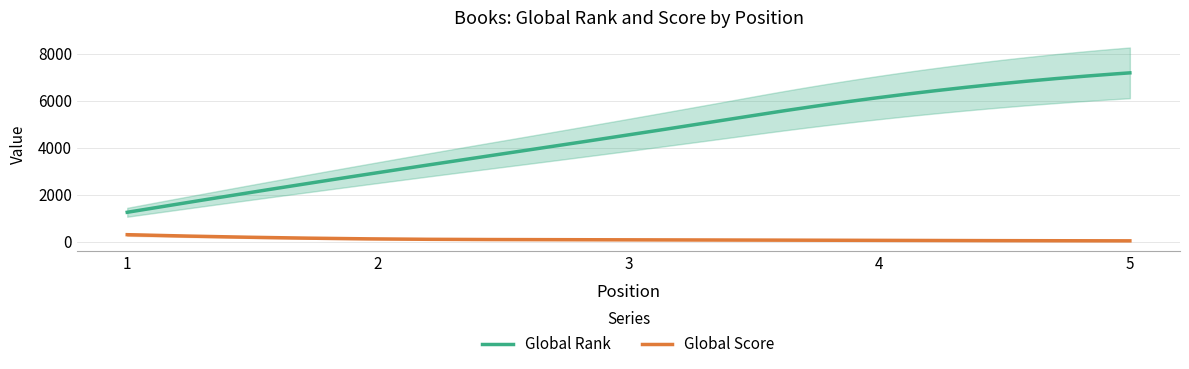

What is the value of the Global Rank point at the 3rd from the left?

4553